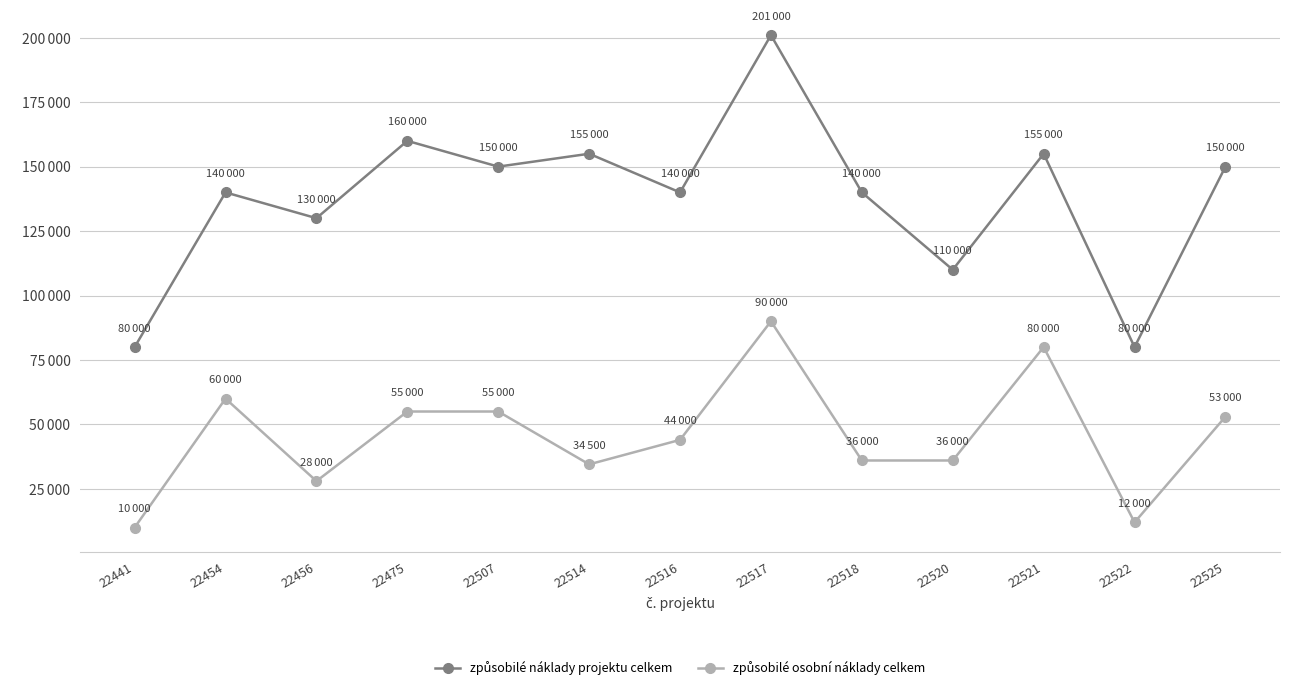

Reading right to left, what are all the values shown in this chart?

způsobilé náklady projektu celkem: 22525=150000	22522=80000	22521=155000	22520=110000	22518=140000	22517=201000	22516=140000	22514=155000	22507=150000	22475=160000	22456=130000	22454=140000	22441=80000
způsobilé osobní náklady celkem: 22525=53000	22522=12000	22521=80000	22520=36000	22518=36000	22517=90000	22516=44000	22514=34500	22507=55000	22475=55000	22456=28000	22454=60000	22441=10000